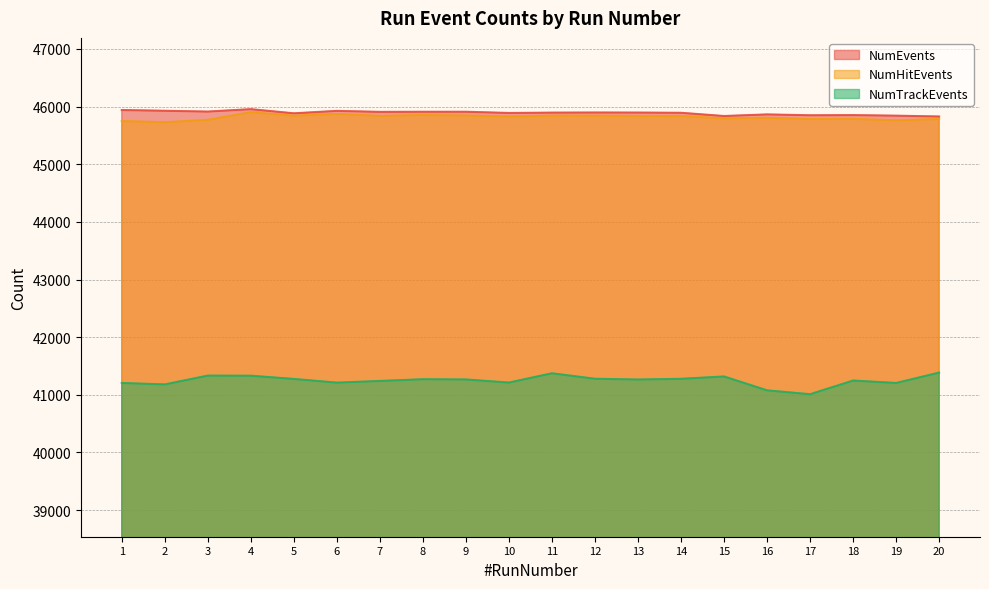

True or false: NumHitEvents and NumEvents intersect in this chart.

False